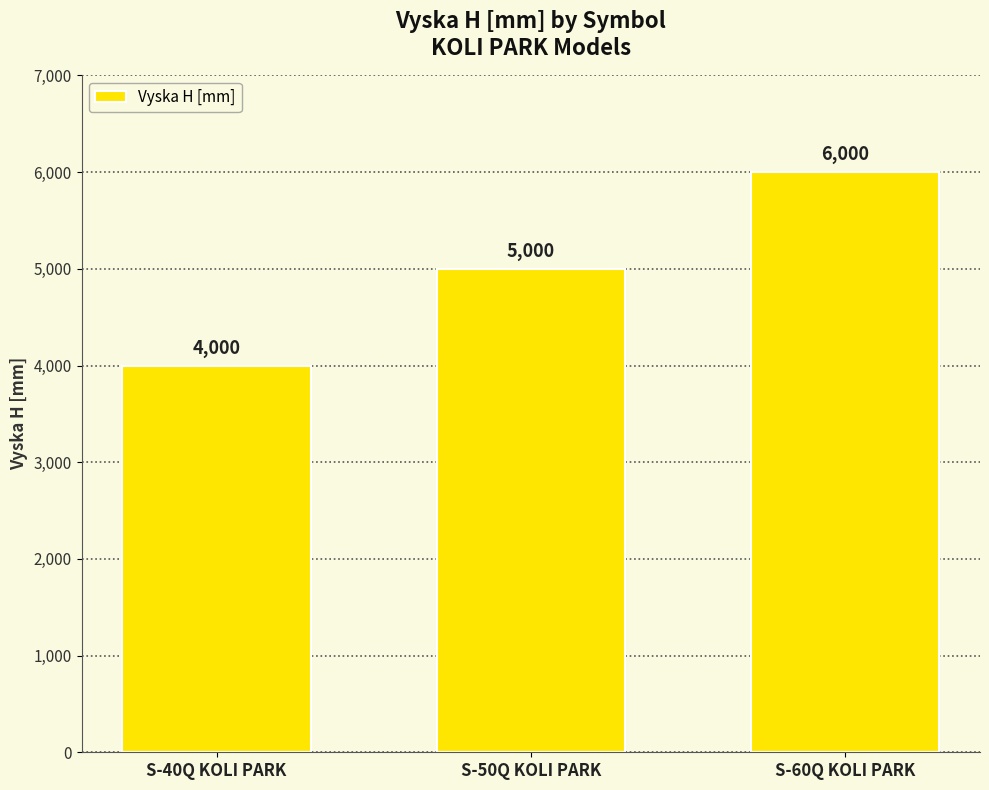

What is the average value?

5000